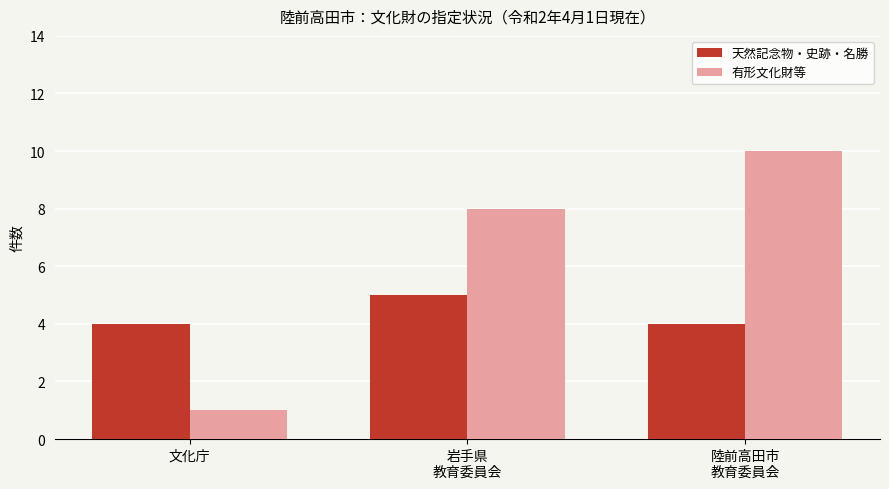

Count the number of categories in the chart.

3